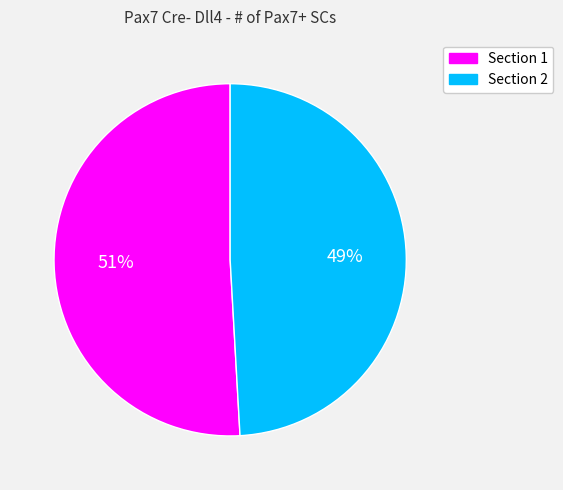

To the nearest percent, what is the combined percentage of Section 1 and Section 2?

100%